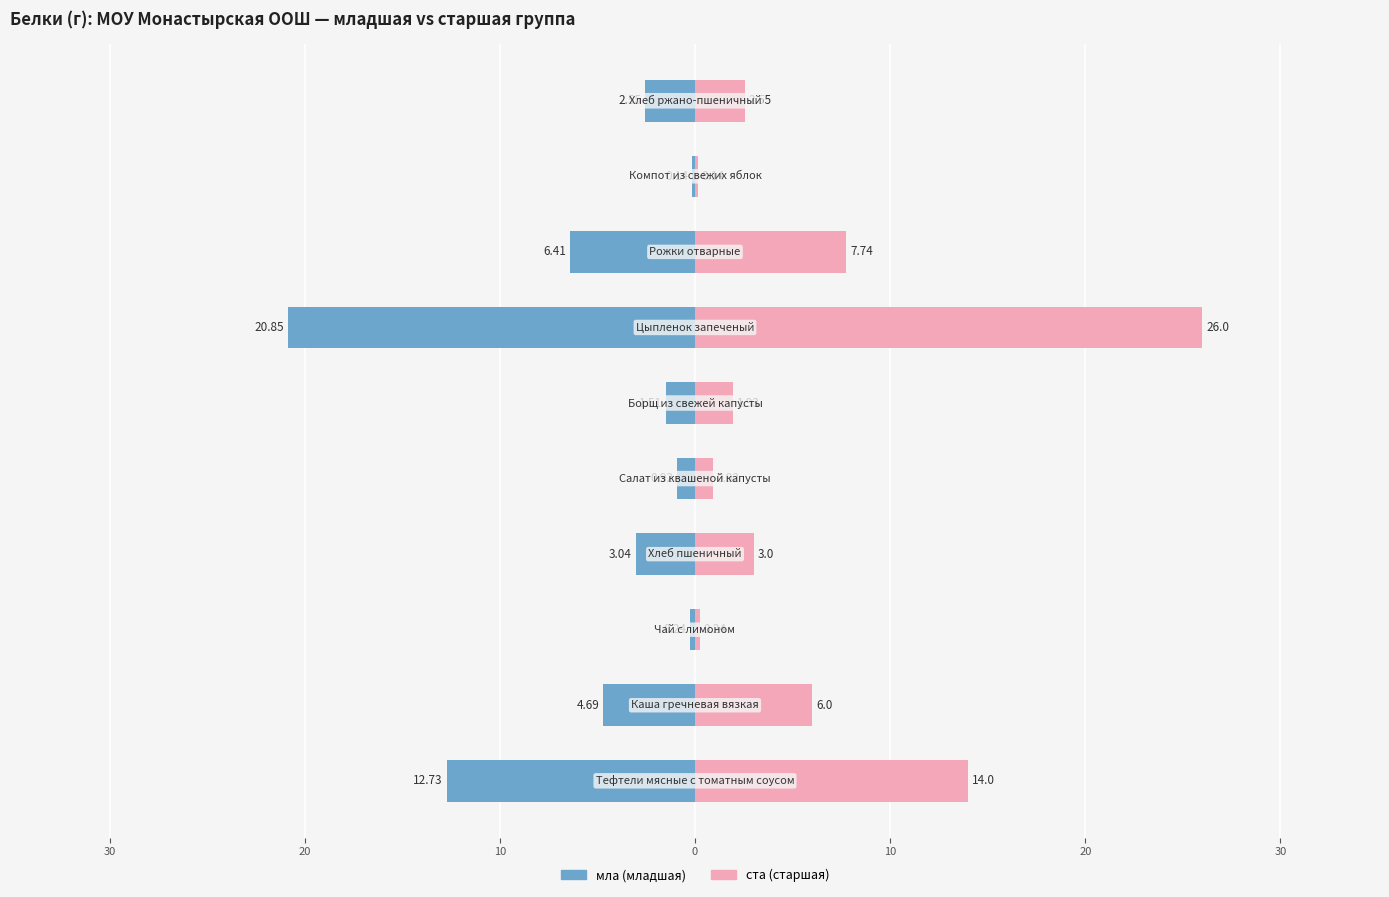

What is the value of the ста (старшая) bar at the 1st from the left?

14.0